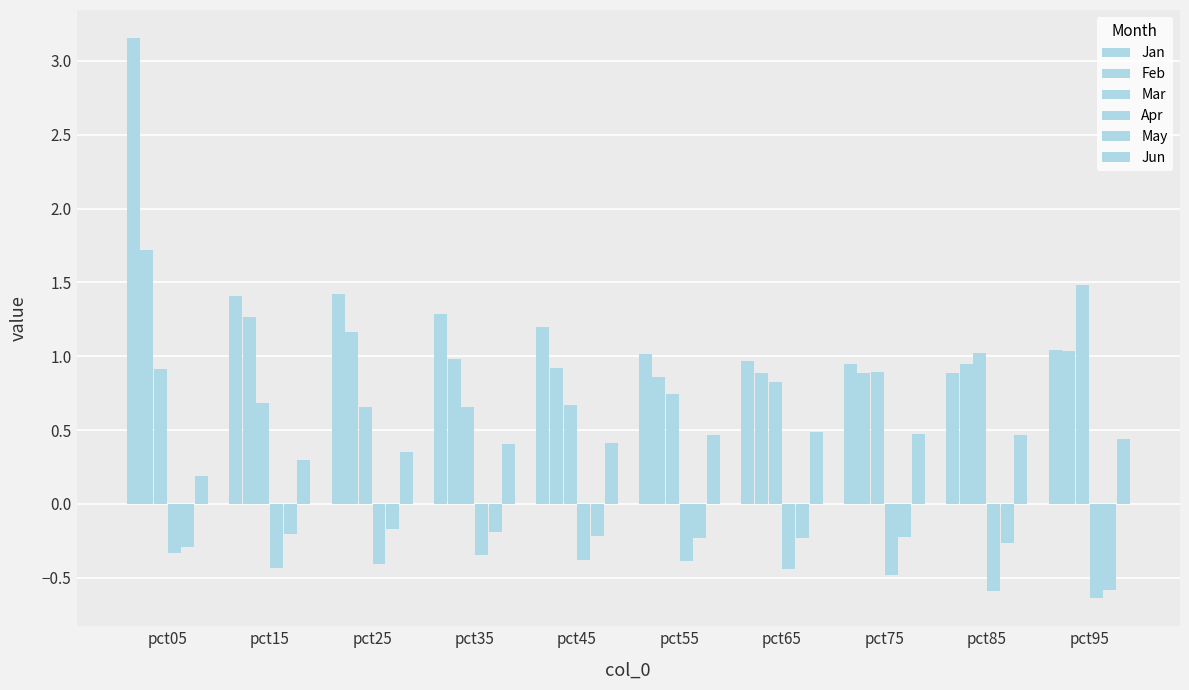

At which label is Feb closest to 1?

pct35